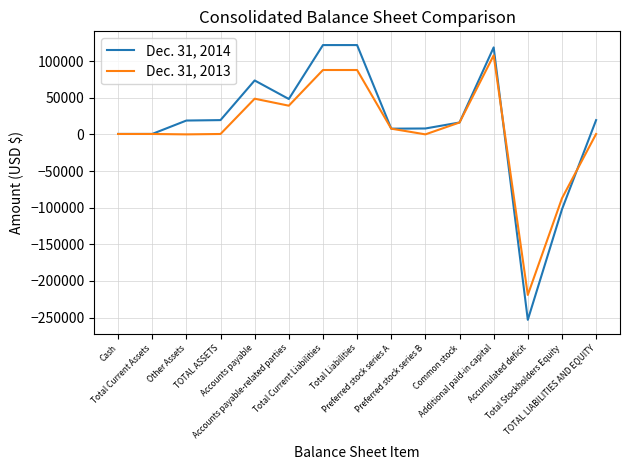

Which series has the widest spread of values?

Dec. 31, 2014